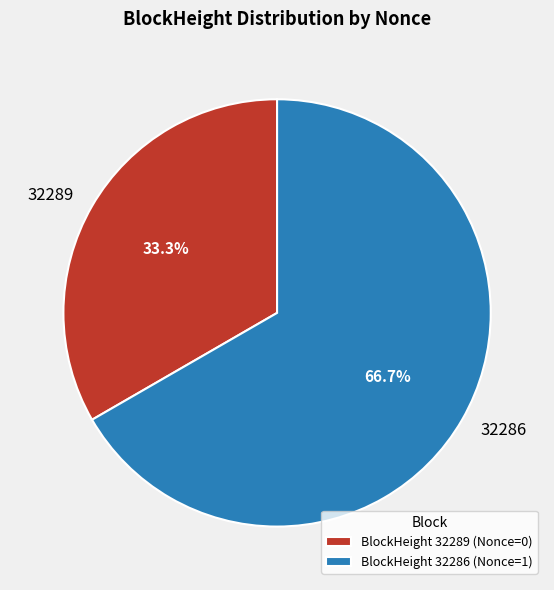

Rank the categories by value from lowest to highest.

32289, 32286